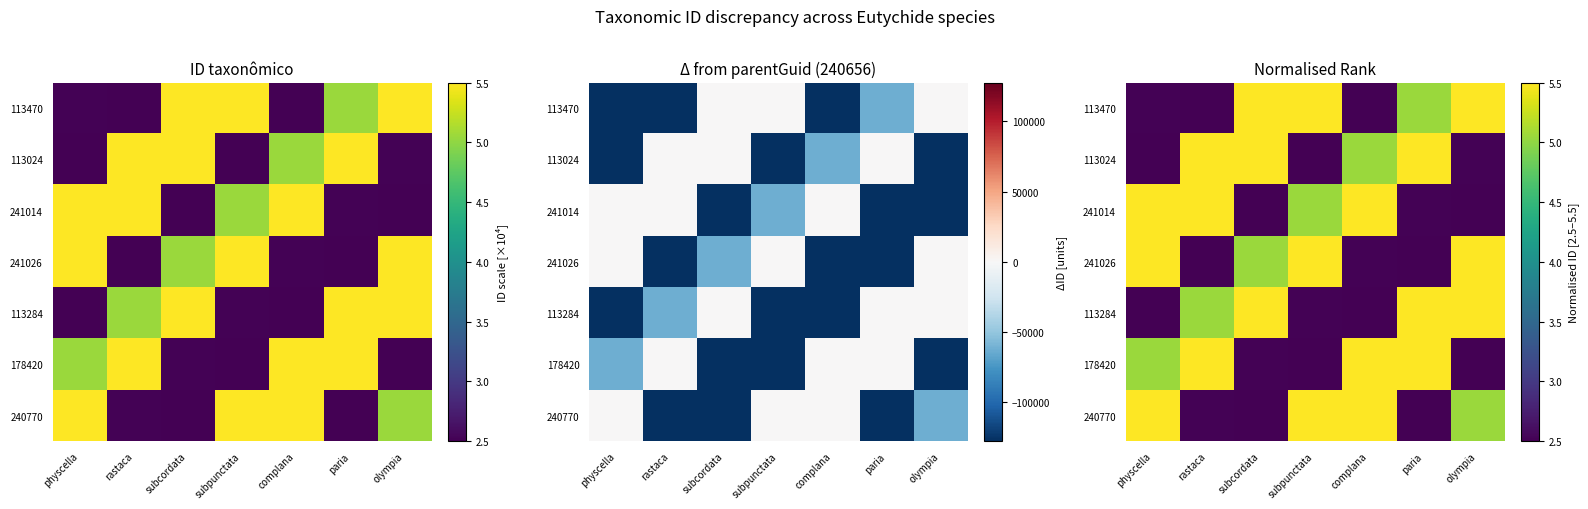

True or false: 113284 has a value of 3.3 at physcella.

False